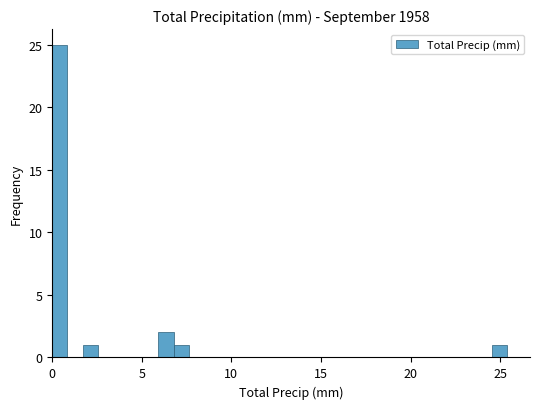

Around what value on the x-axis is the tallest bar? Give the approximate position of its centre, as read against the axis.

0.5